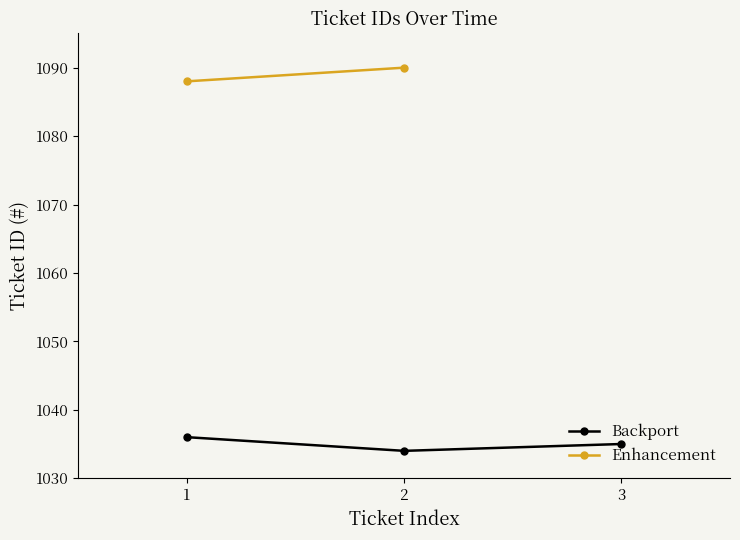

True or false: Backport has a value of 1034 at 2.

True